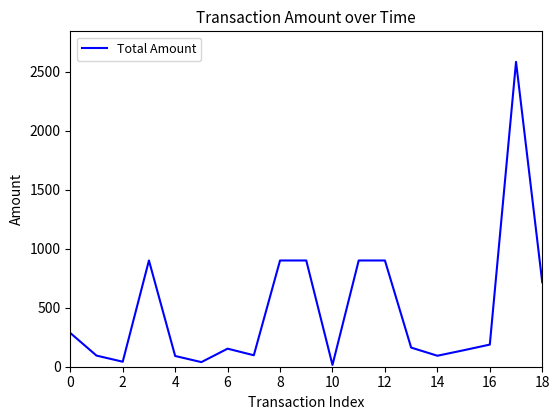

What is the minimum value shown in the chart?

15.2